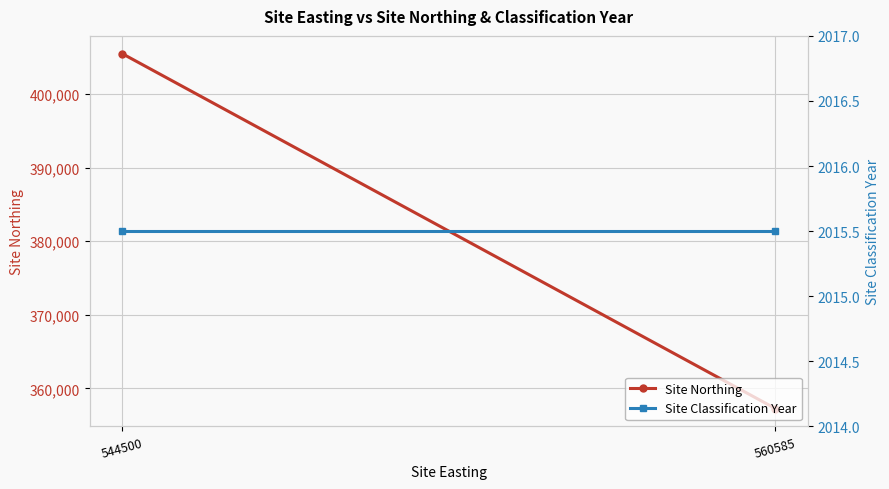

What is the value of the Site Northing point at the 1st from the left?

405500.0